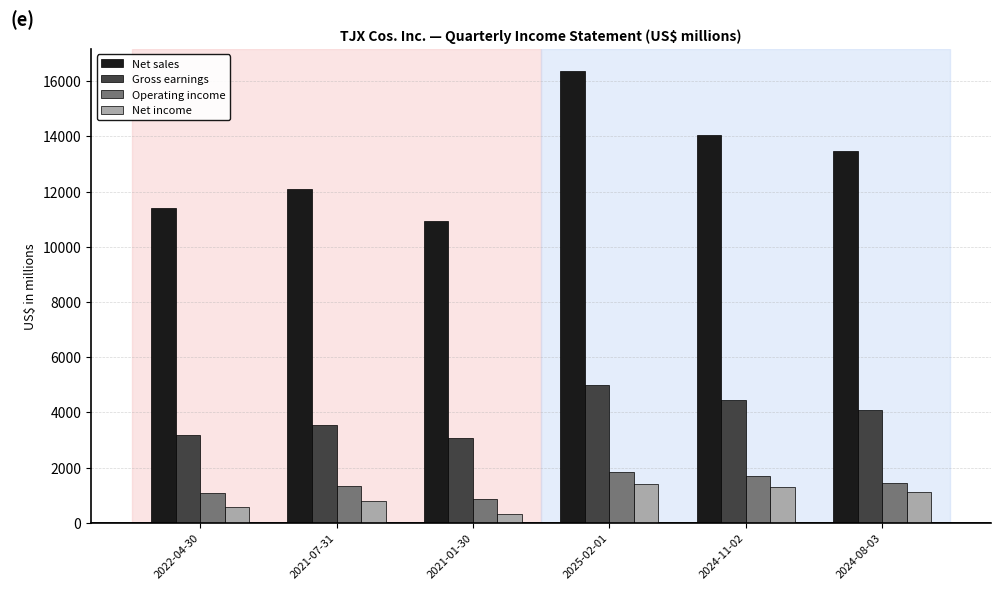

What is the label of the 2nd bar from the left?

2021-07-31